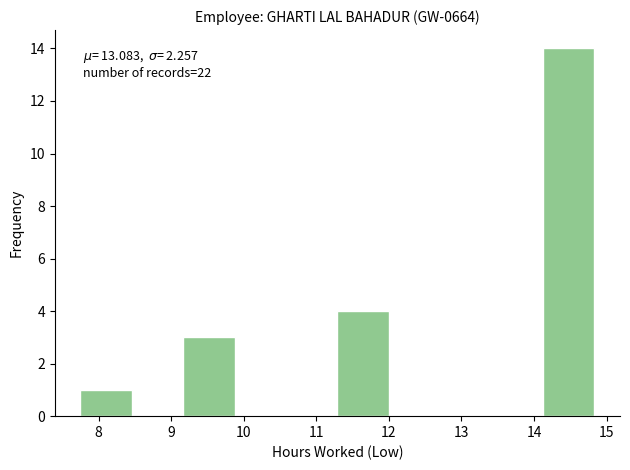

Which range on the x-axis has the tallest bar?

14.1 to 14.8